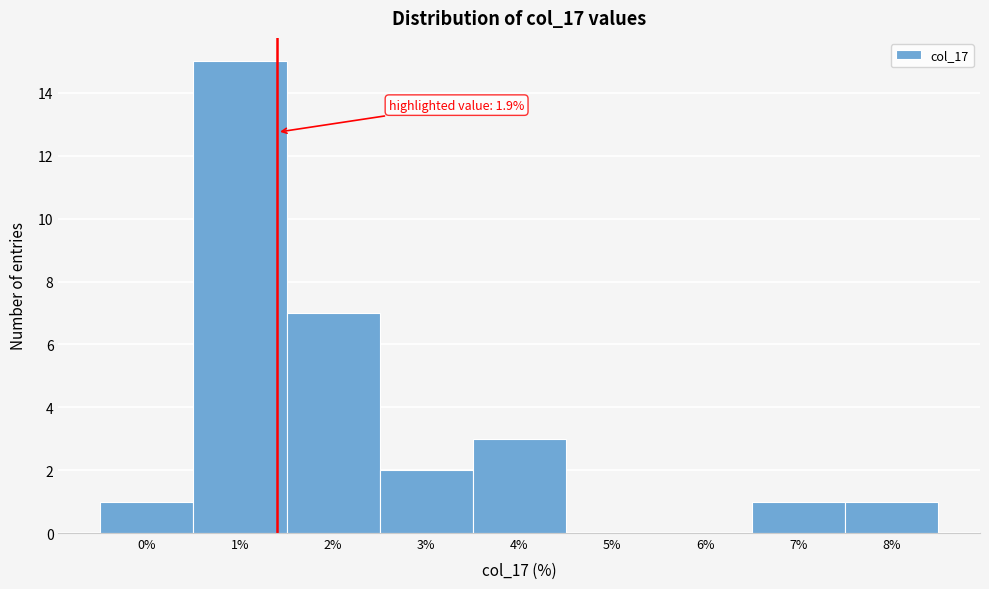

Reading left to right, extract all data points from this chart.

0%=1	1%=15	2%=7	3%=2	4%=3	5%=0	6%=0	7%=1	8%=1